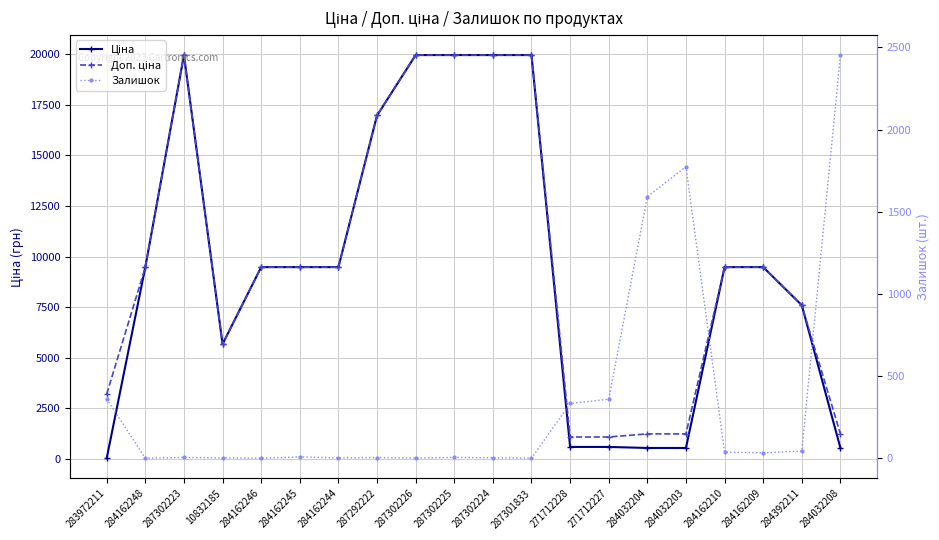

What is the difference between the maximum and minimum values in the Залишок series?

2453.0